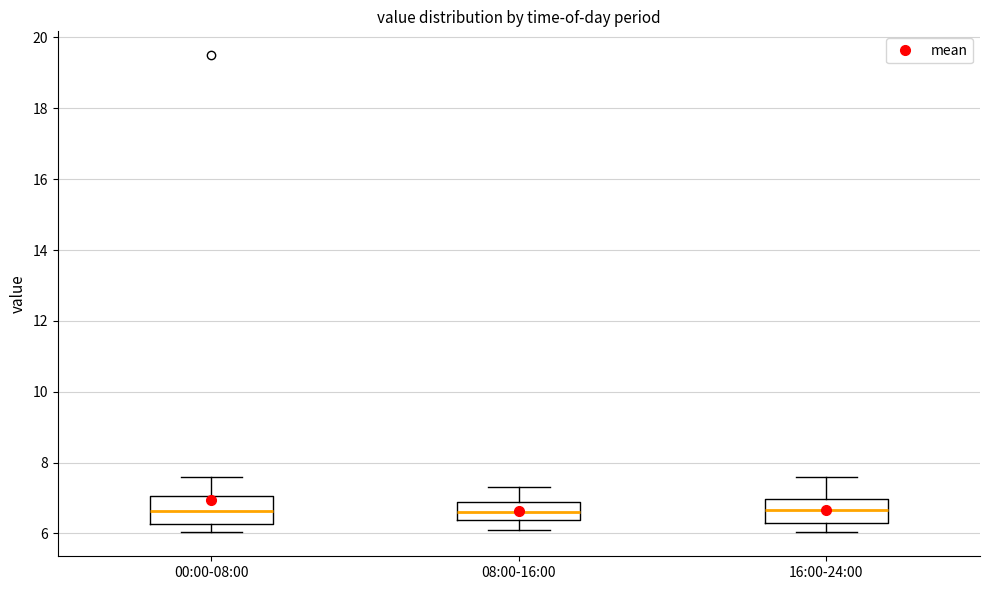

Reading left to right, transcribe this box plot: for each box, give where its median line is, the range the box spans, and where its two whiskers end, as read against the y-axis. The values are not printed on the chart, so give them approximately, as read against the axis.

00:00-08:00: median 6.6, box 6.2 to 7.0, whiskers 6.0 to 7.6
08:00-16:00: median 6.6, box 6.4 to 7.0, whiskers 6.2 to 7.4
16:00-24:00: median 6.6, box 6.2 to 7.0, whiskers 6.0 to 7.6